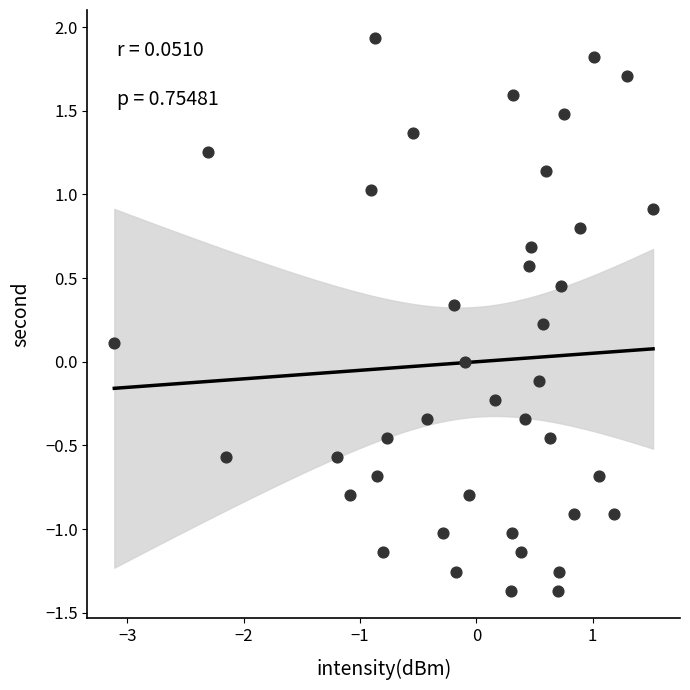

What is the range of X values (max minus min)?

4.6